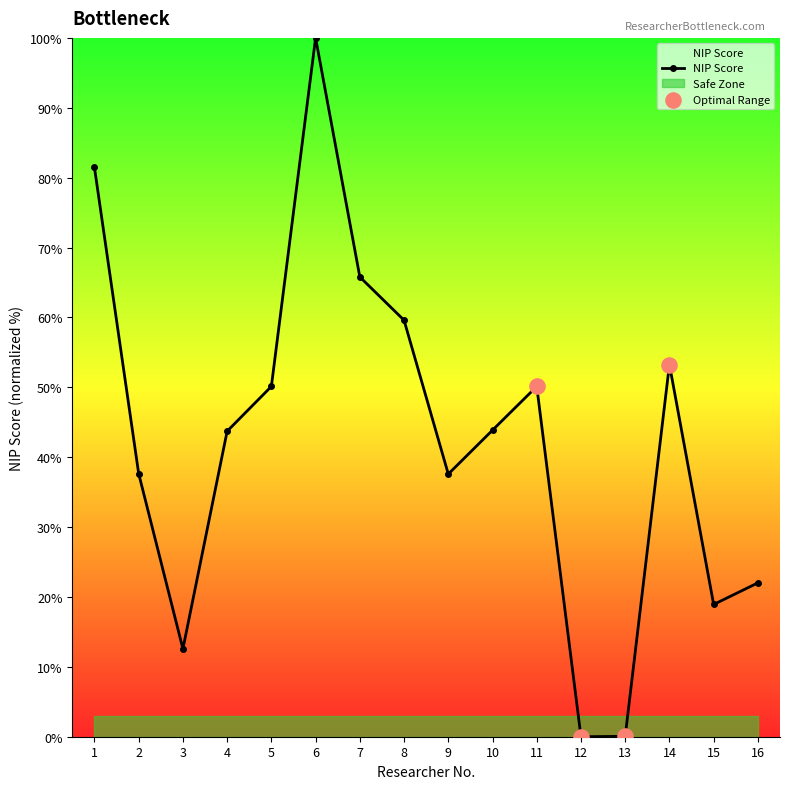

What is the ratio of the value at 9 to the value at 3?

3.0